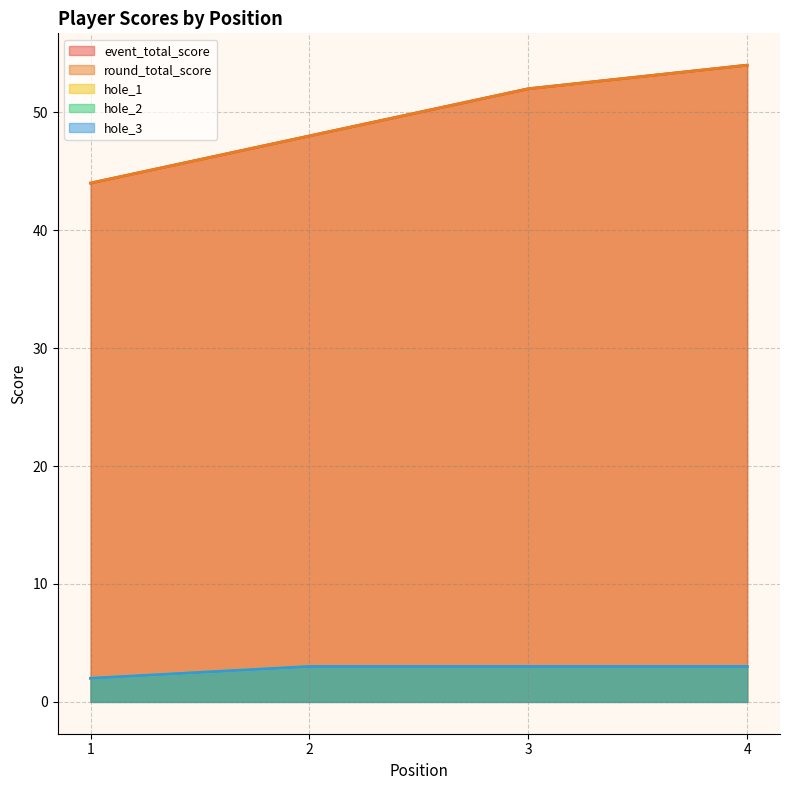

The event_total_score series shows 18 at 1. True or false?

False